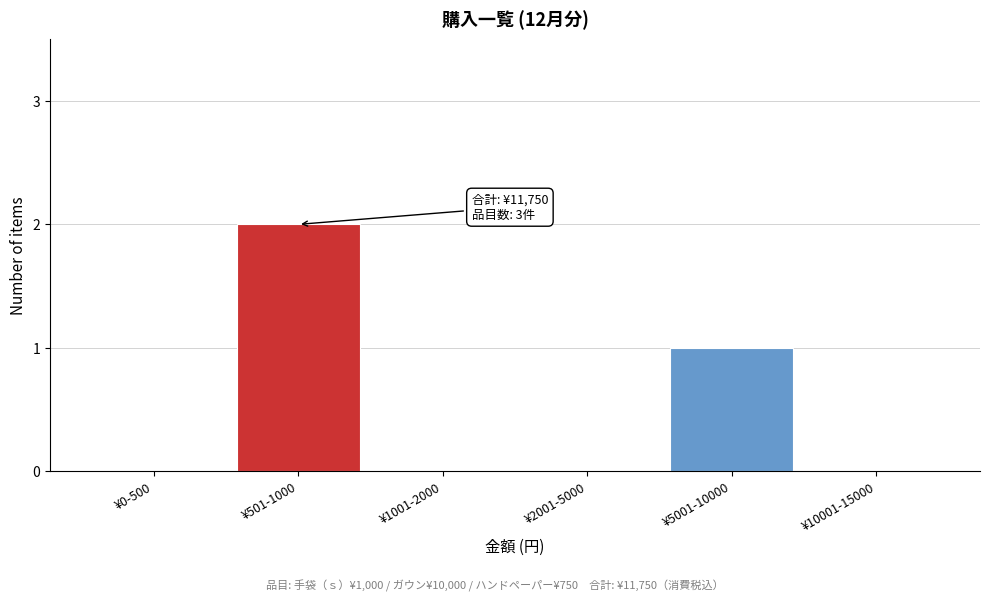

Reading right to left, extract all data points from this chart.

¥10001-15000=0	¥5001-10000=1	¥2001-5000=0	¥1001-2000=0	¥501-1000=2	¥0-500=0